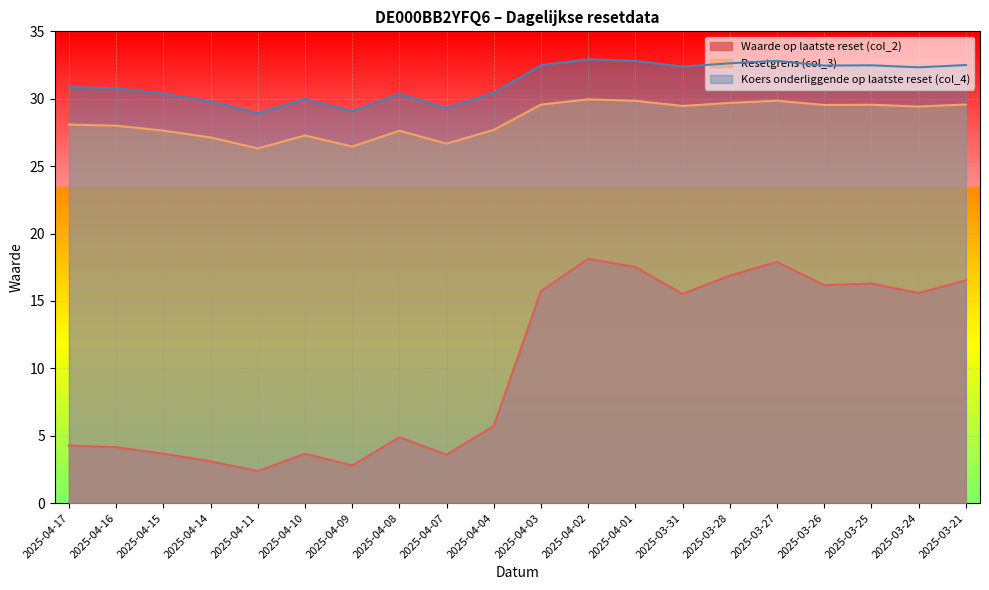

What are all the series names shown in the legend?

Waarde op laatste reset (col_2), Resetgrens (col_3), Koers onderliggende op laatste reset (col_4)